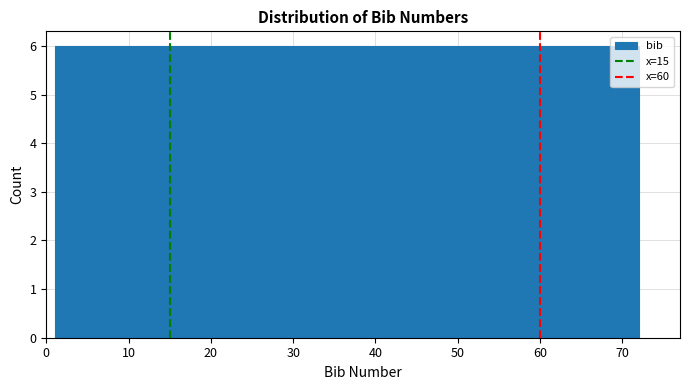

Reading left to right, list every bar in this chart as the range it spans on the x-axis followed by its height. Neither the bar edges nor the heights are printed on the chart, so give them approximately, as read against the axes.

1 to 7: 6
7 to 13: 6
13 to 19: 6
19 to 25: 6
25 to 31: 6
31 to 37: 6
37 to 42: 6
42 to 48: 6
48 to 54: 6
54 to 60: 6
60 to 66: 6
66 to 72: 6